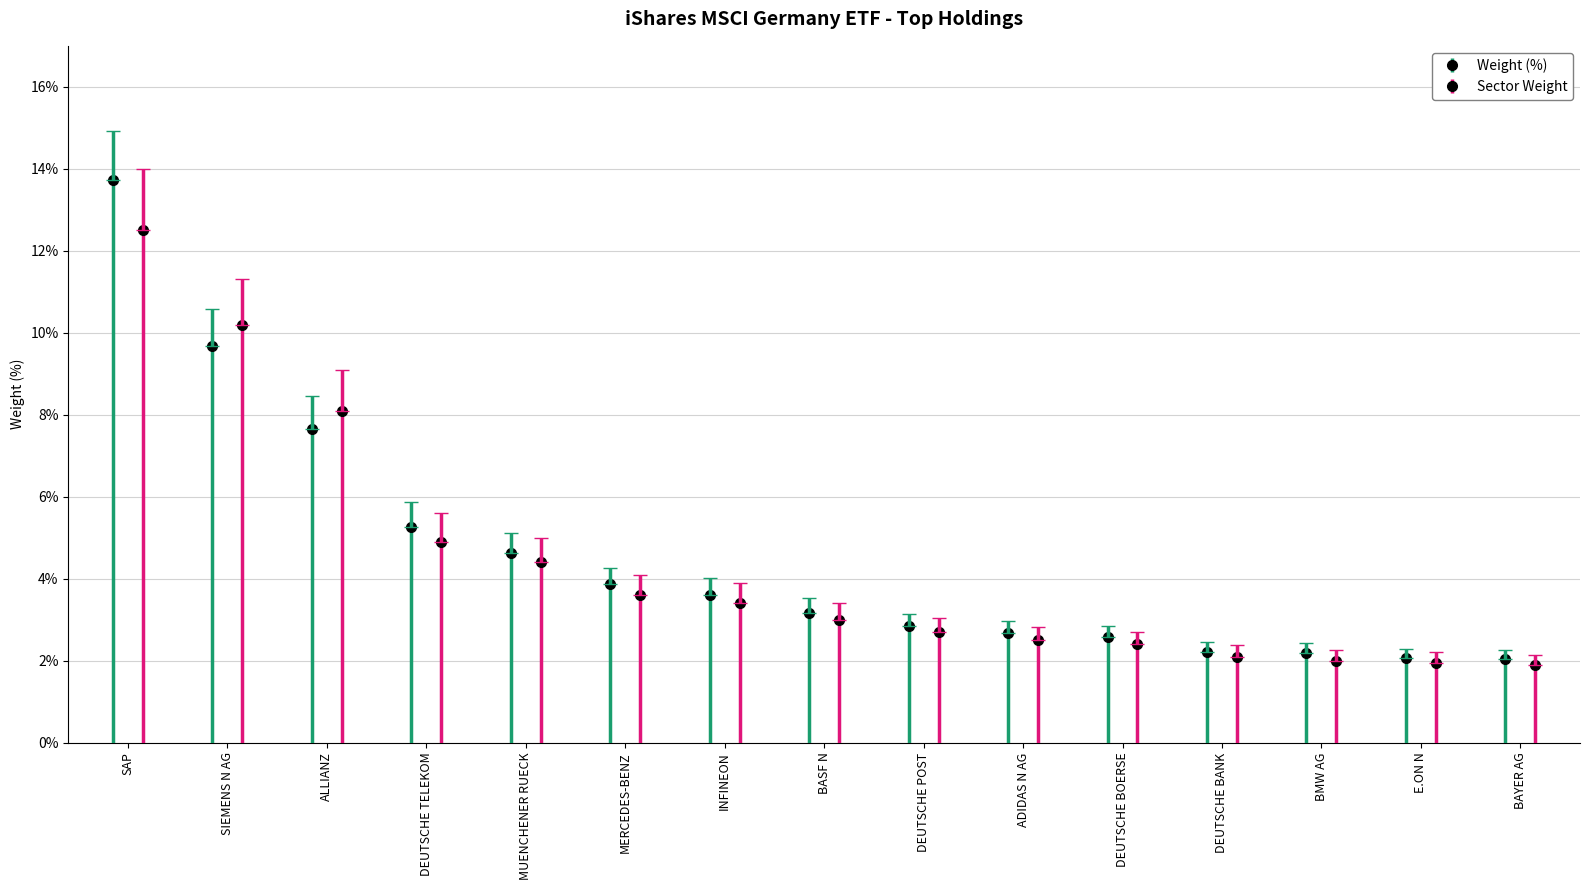

How many bars are there in total?

15